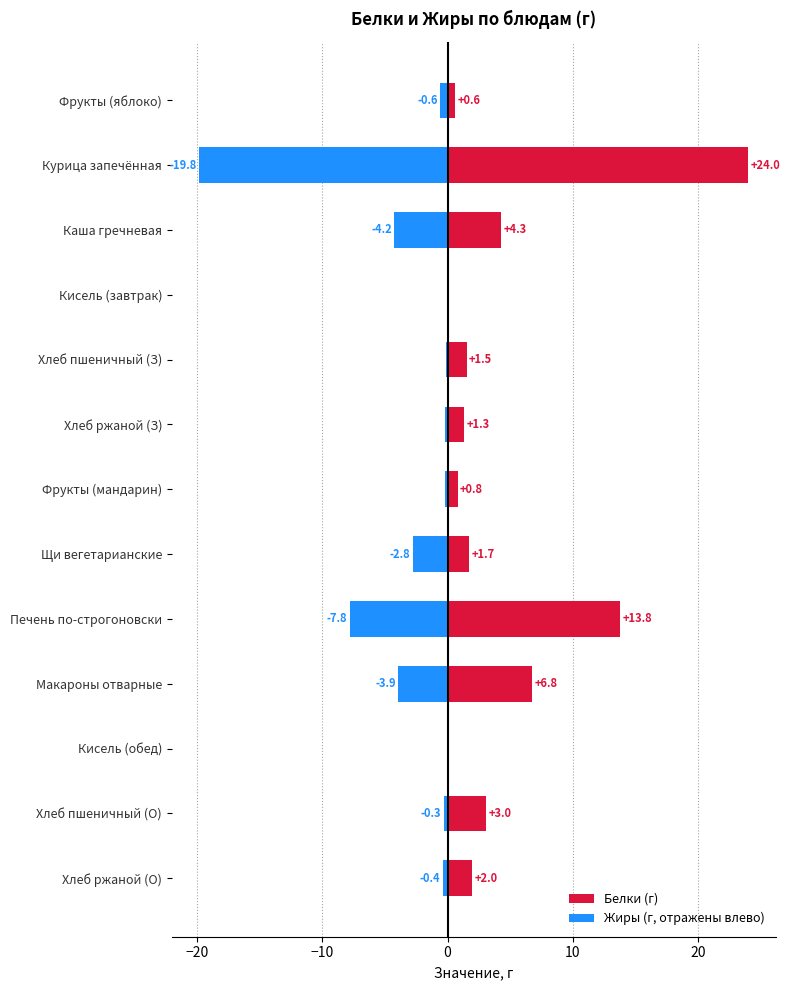

What is the difference between the maximum and minimum values in the Белки (г) series?

24.0